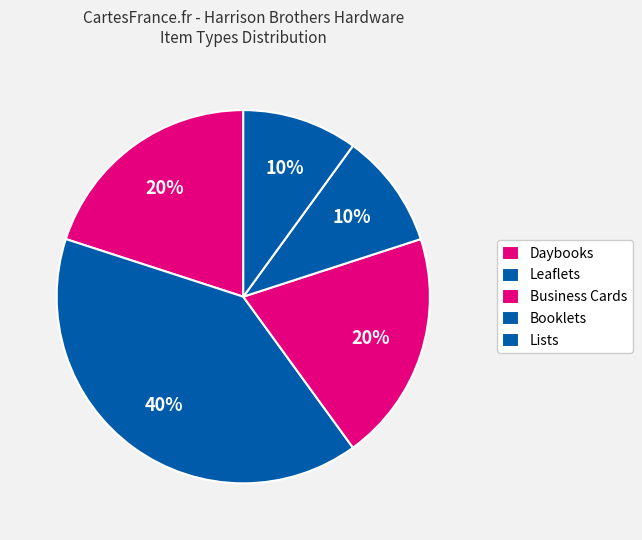

Which slice is the largest?

Leaflets